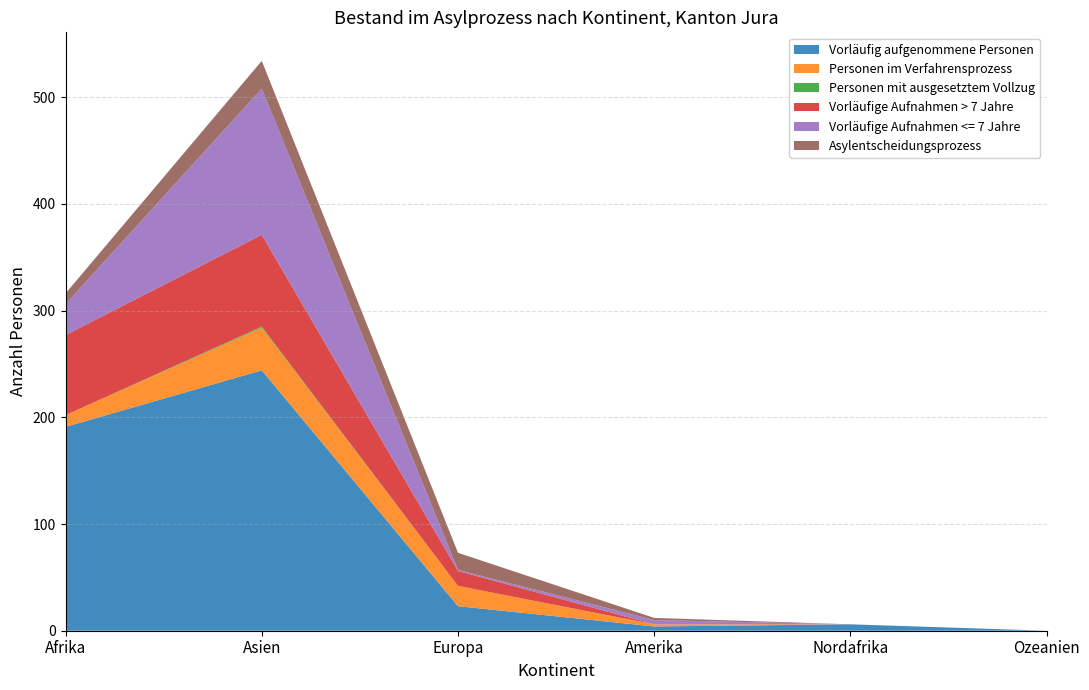

Reading right to left, what are all the values shown in this chart?

Vorläufig aufgenommene Personen: Ozeanien=0	Nordafrika=6	Amerika=4	Europa=23	Asien=244	Afrika=191
Personen im Verfahrensprozess: Ozeanien=0	Nordafrika=0	Amerika=2	Europa=19	Asien=40	Afrika=11
Personen mit ausgesetztem Vollzug: Ozeanien=0	Nordafrika=0	Amerika=0	Europa=0	Asien=1	Afrika=0
Vorläufige Aufnahmen > 7 Jahre: Ozeanien=0	Nordafrika=0	Amerika=0	Europa=14	Asien=86	Afrika=75
Vorläufige Aufnahmen <= 7 Jahre: Ozeanien=0	Nordafrika=0	Amerika=4	Europa=1	Asien=137	Afrika=29
Asylentscheidungsprozess: Ozeanien=0	Nordafrika=0	Amerika=2	Europa=16	Asien=26	Afrika=10